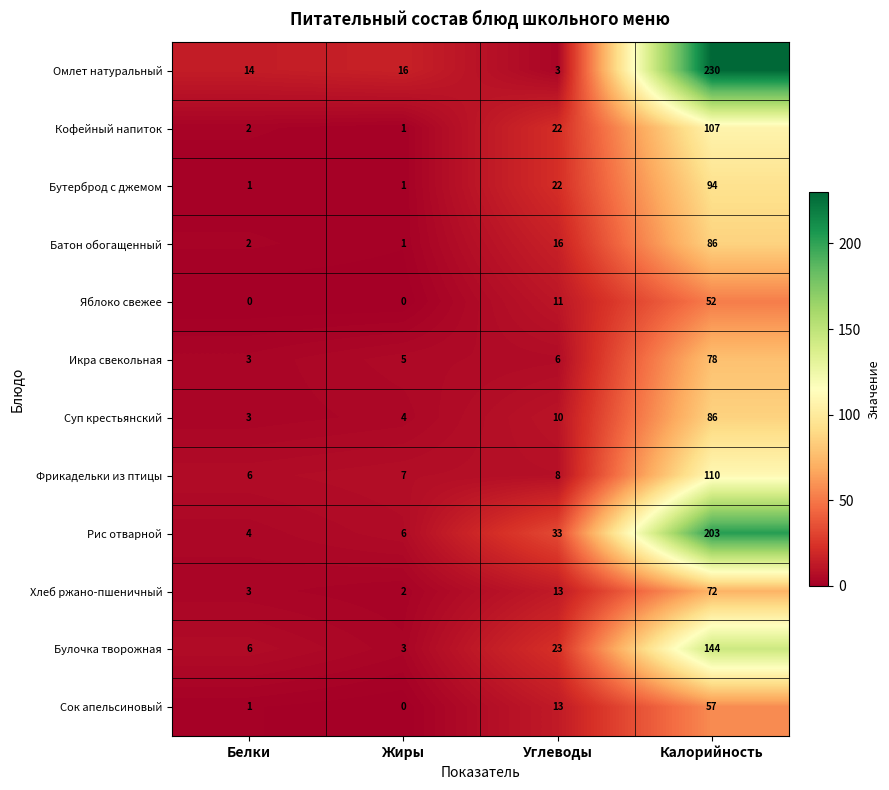

List the labels in order of Фрикадельки из птицы value, largest first.

Калорийность, Углеводы, Жиры, Белки